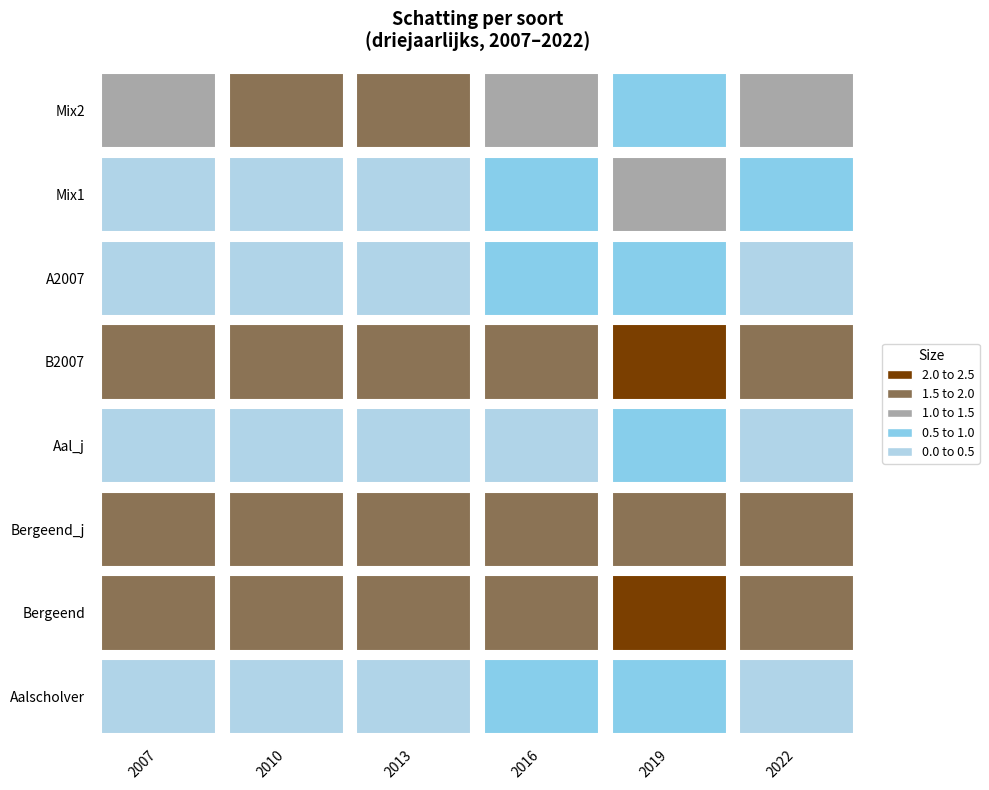

The Bergeend_jaarlijks series shows 1.8 at 1. True or false?

True